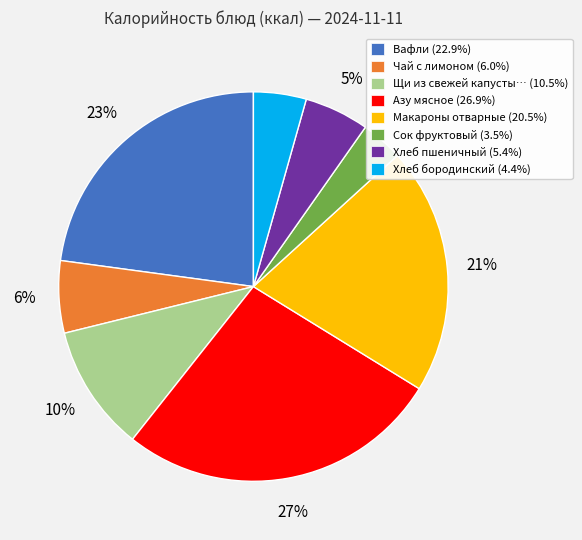

To the nearest percent, what is the difference between the largest and smallest slice percentages?

23%